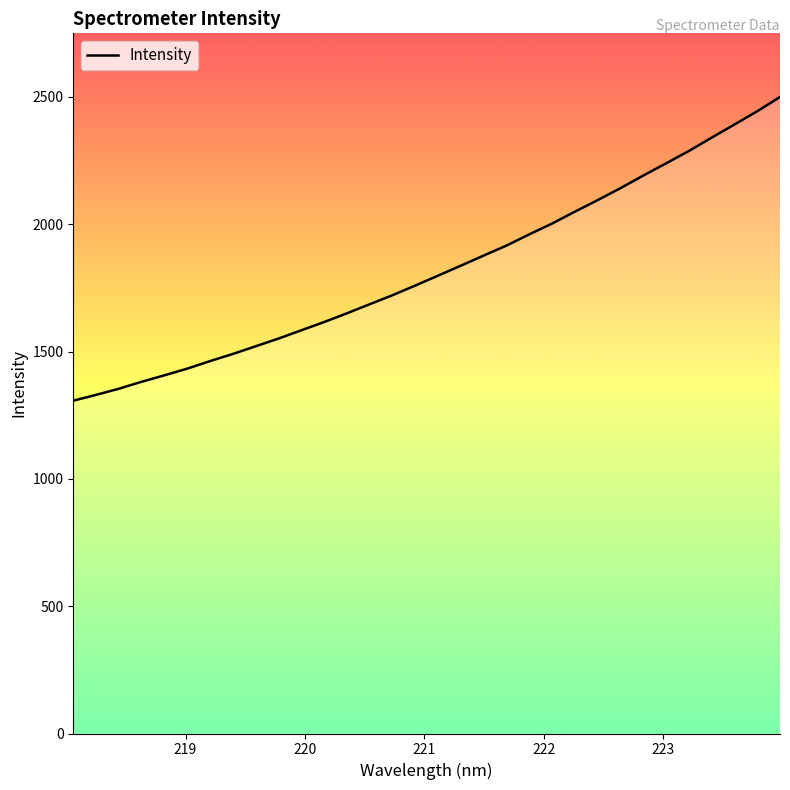

What is the difference between the maximum and minimum values?

1192.9